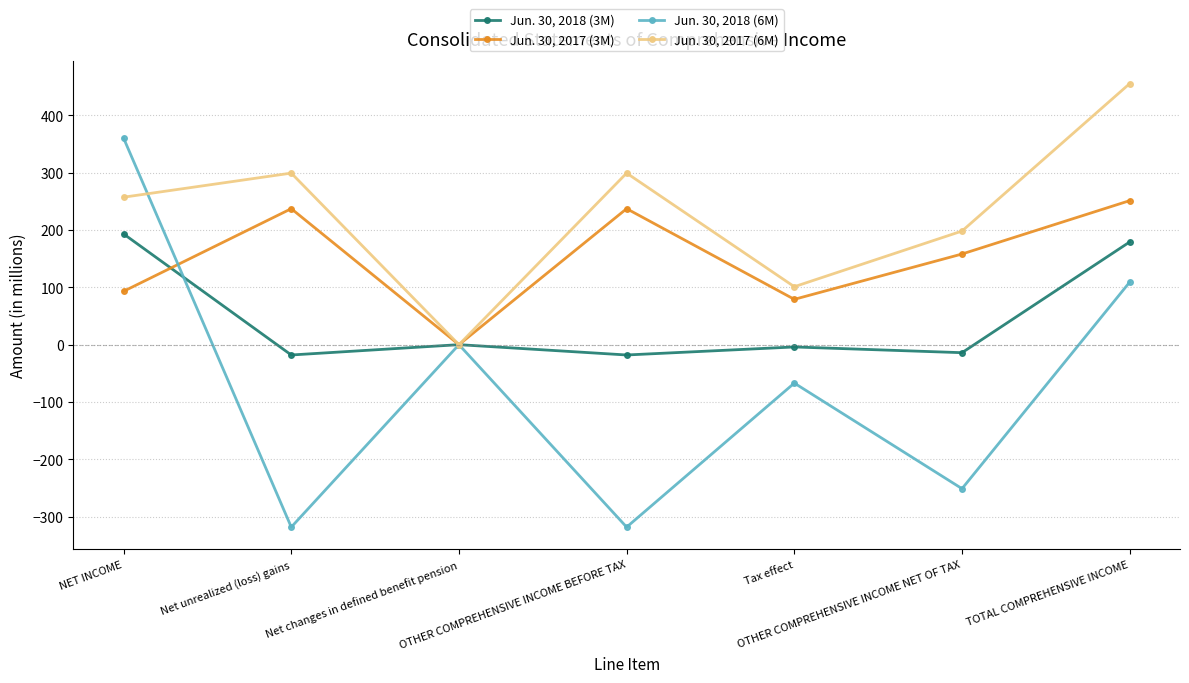

What is the smallest value displayed?

-318